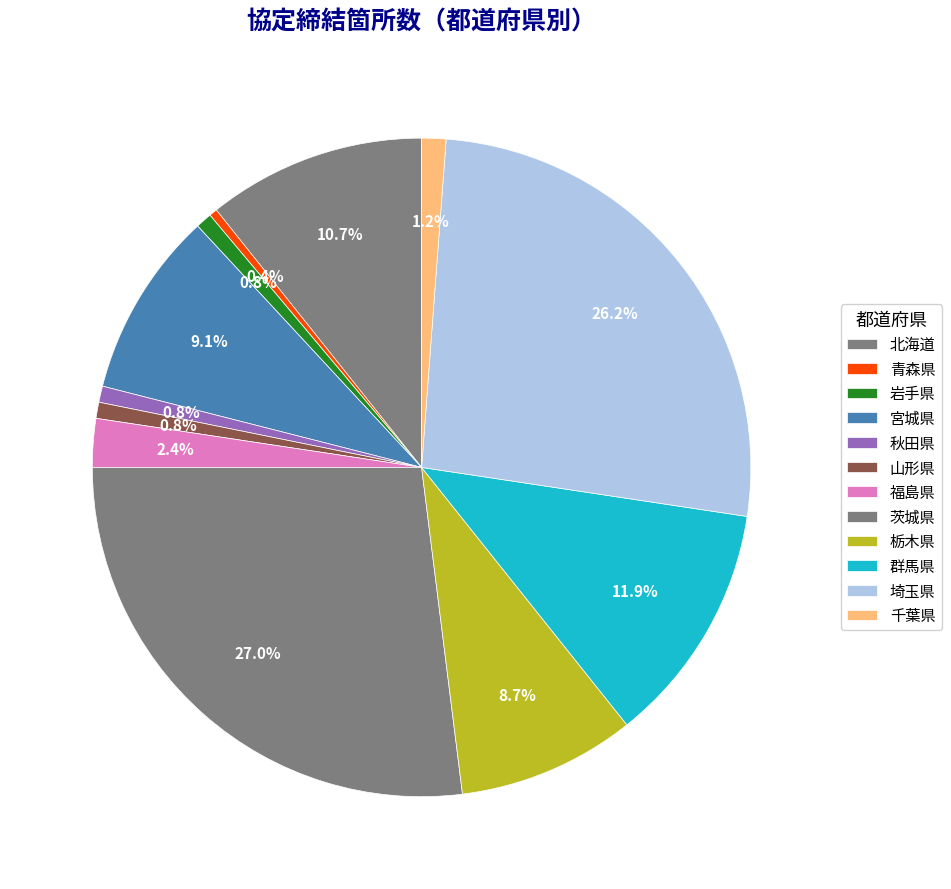

How many slices are in this pie chart?

12